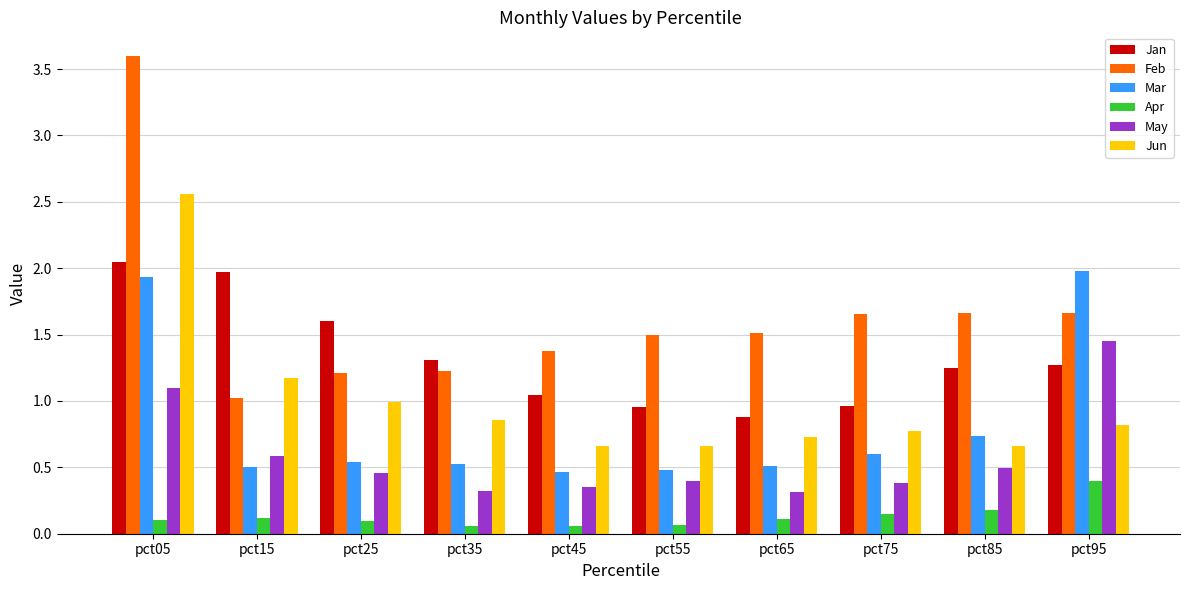

Which series has the largest total across all categories?

Feb